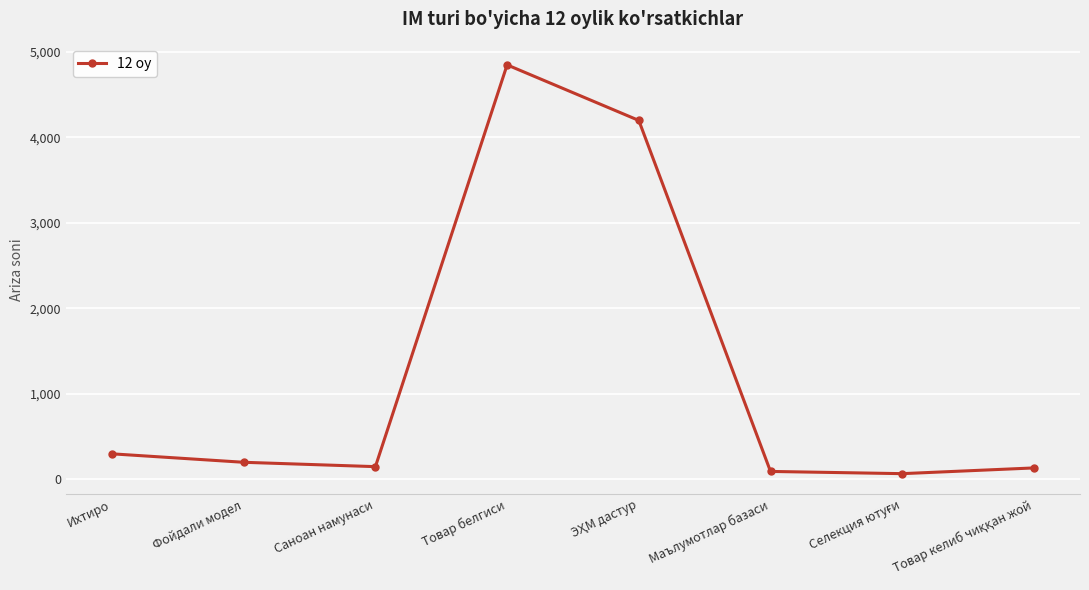

True or false: the data shows 3104 at Товар белгиси.

False